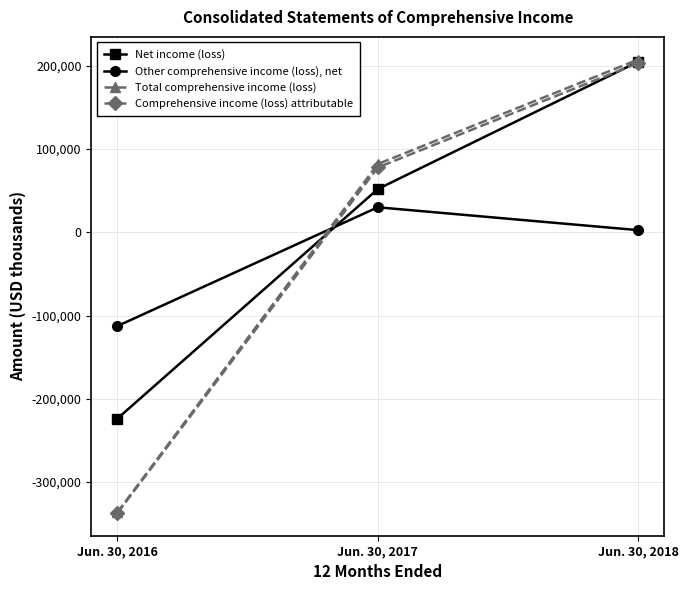

The Other comprehensive income (loss), net series shows -172838 at Jun. 30, 2016. True or false?

False